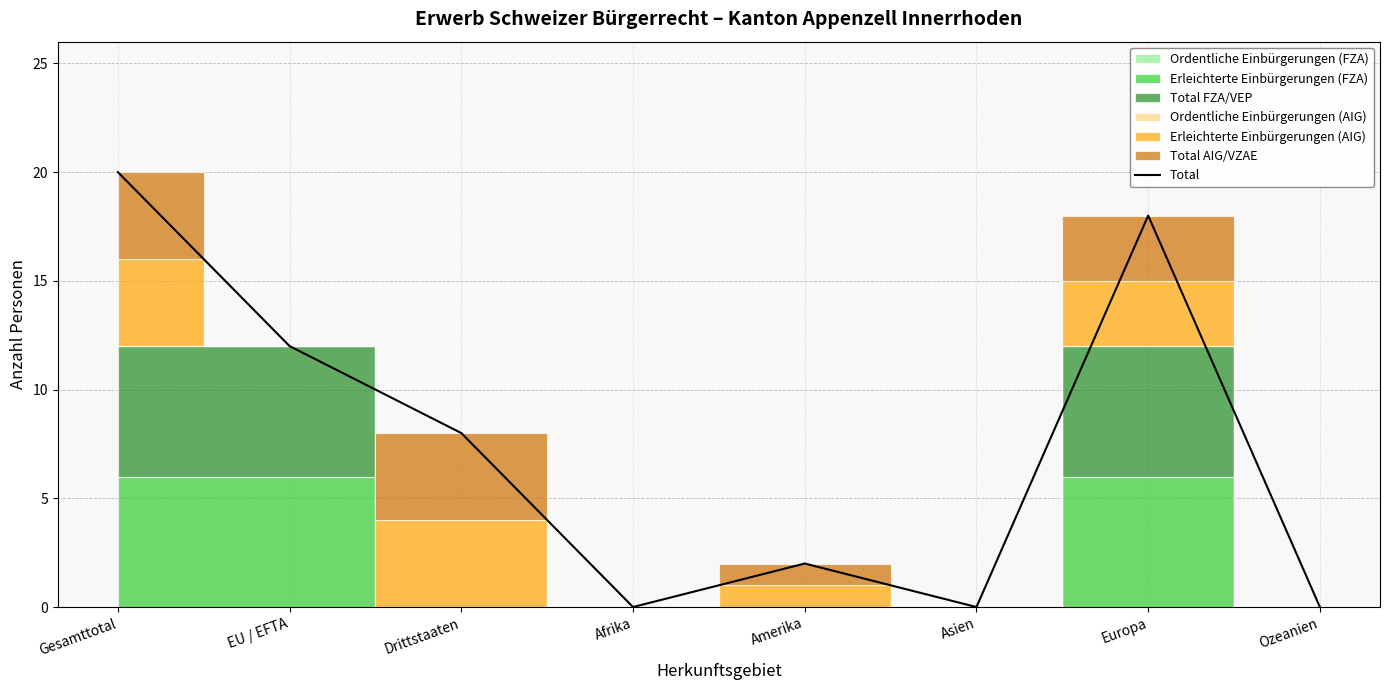

What is the change in value from Gesamttotal to EU / EFTA?

-8